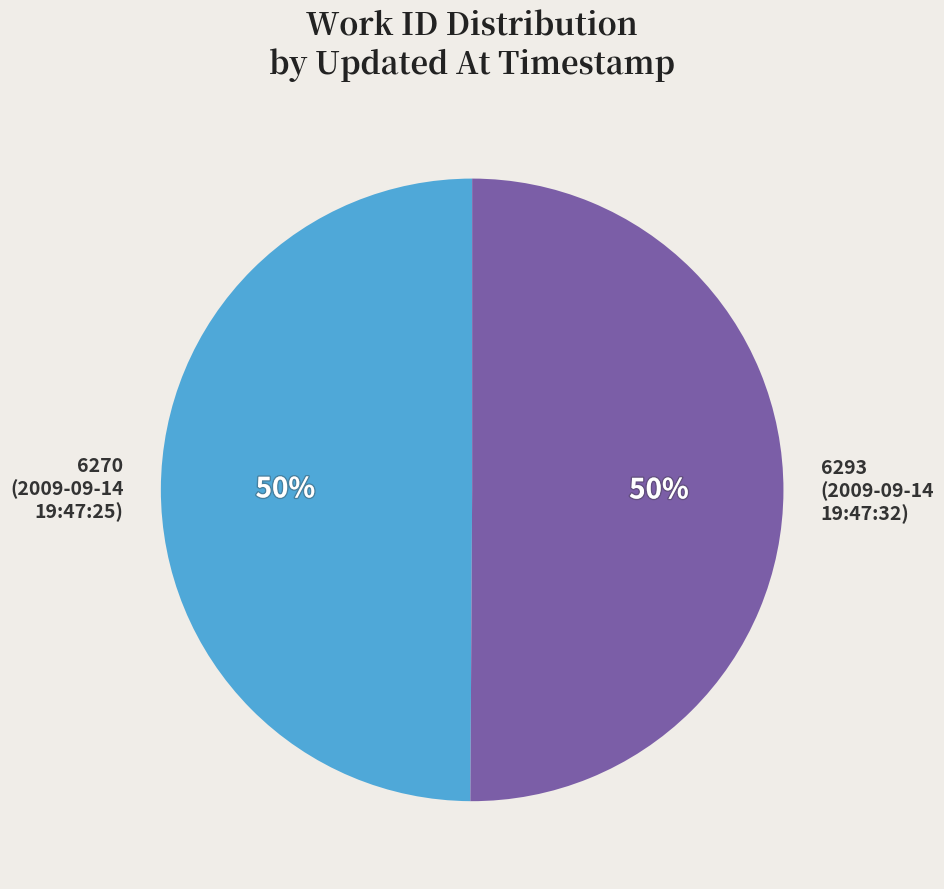

What percentage is the 6293 (2009-09-14 19:47:32) slice, to the nearest percent?

50%